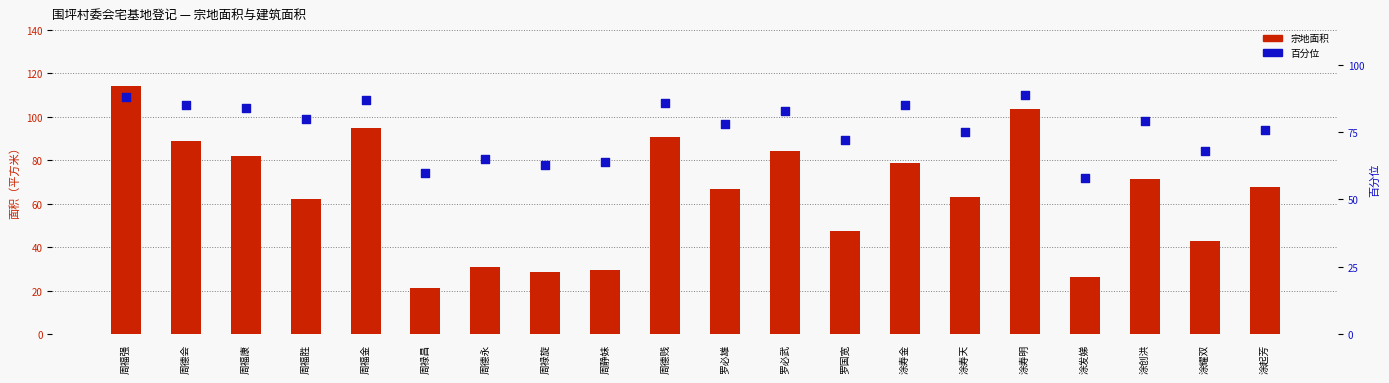

At which category is the sum across all series the highest?

周福强